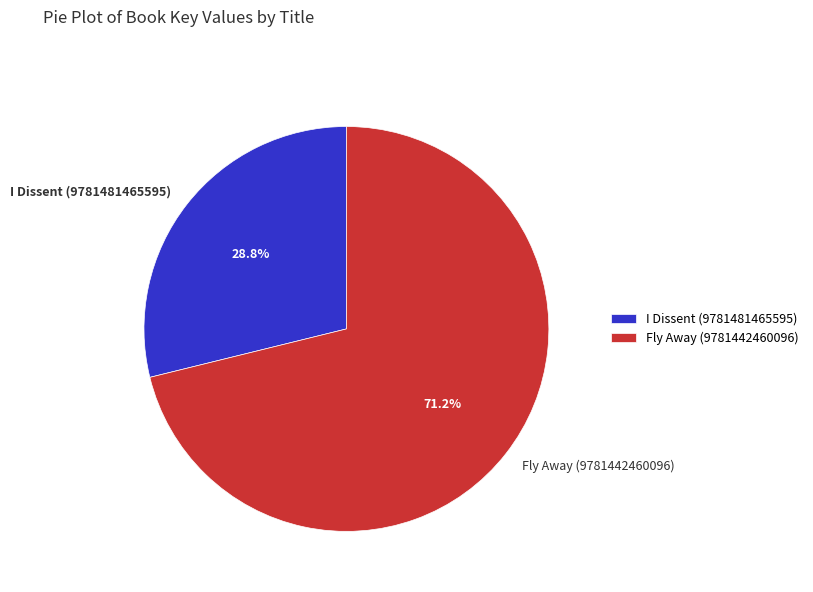

To the nearest percent, what is the average slice percentage?

50%